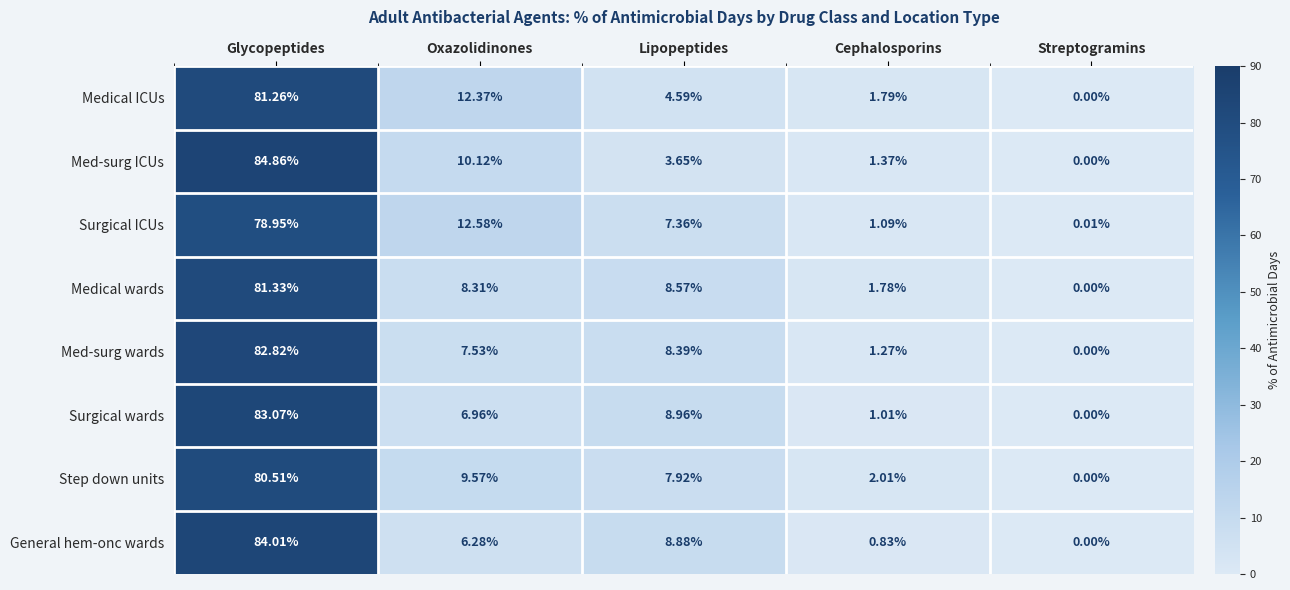

Between Oxazolidinones and Streptogramins, which series saw the biggest shift?

Surgical ICUs